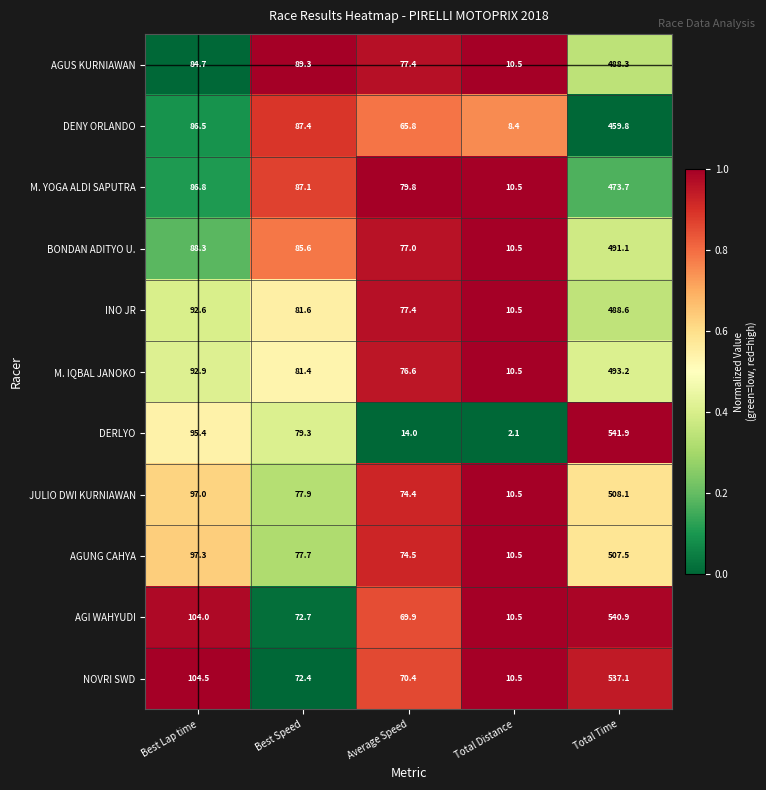

Which label corresponds to the largest value in the chart?

Total Time